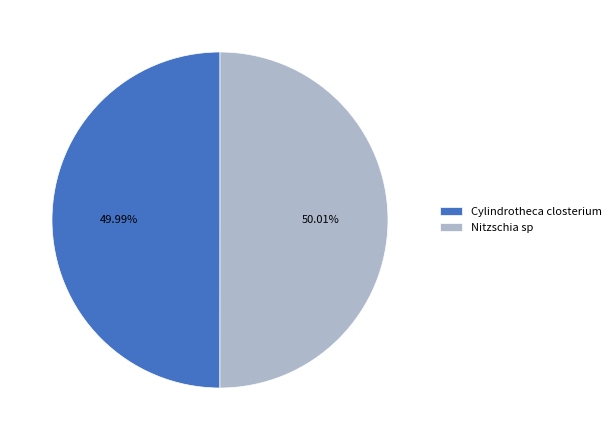

Is there a majority slice in this chart?

Yes